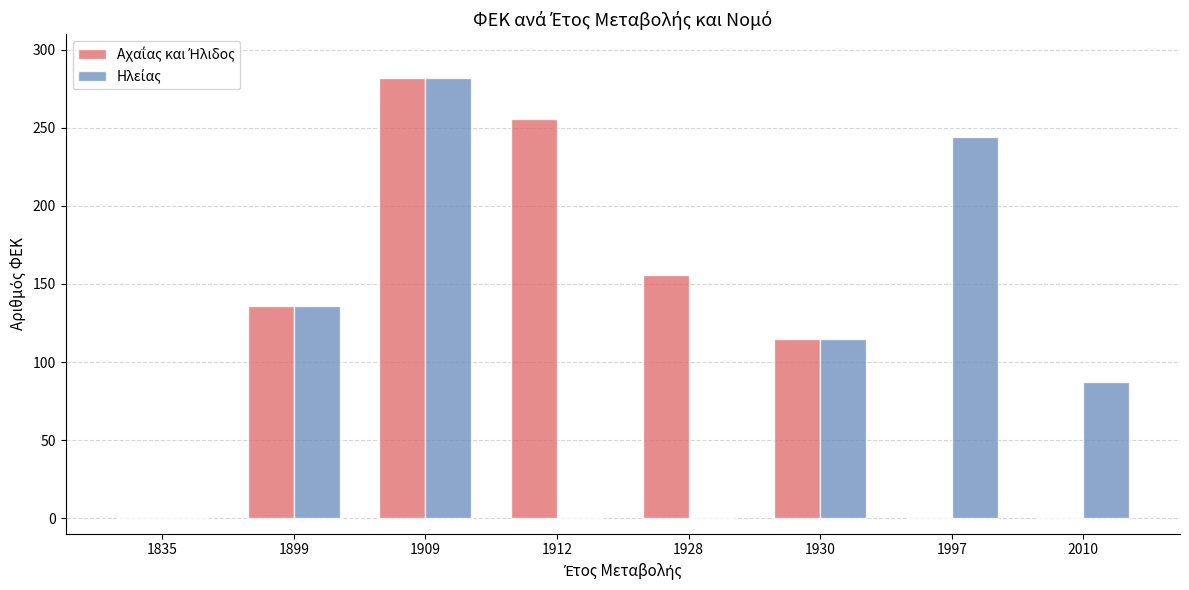

What is the total value across all series at 1899?

272